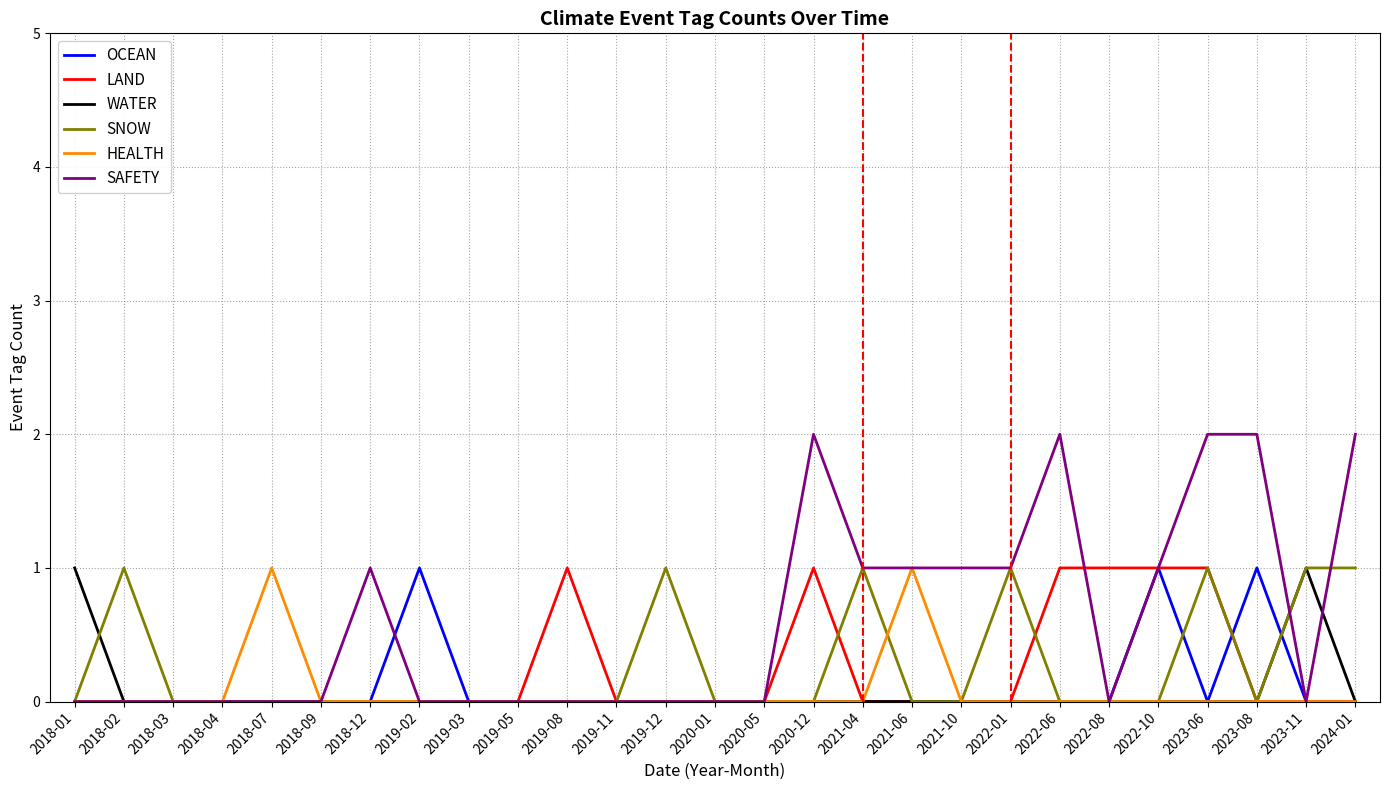

What position from the left is 2022-10?

23